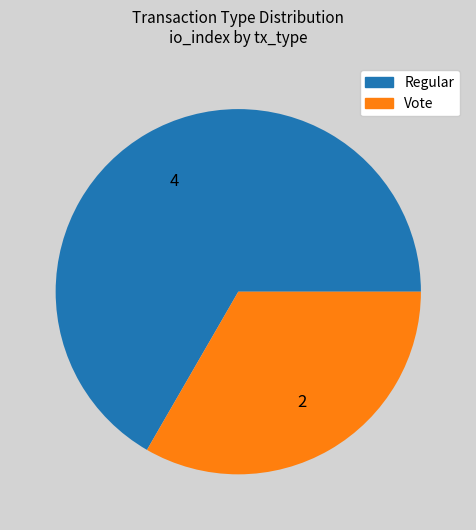

Combined, do Vote and Regular account for over 50%?

Yes